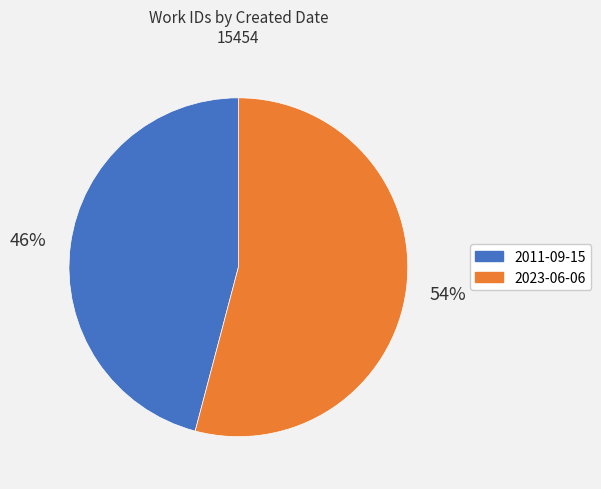

Rank the categories by value from highest to lowest.

2023-06-06, 2011-09-15